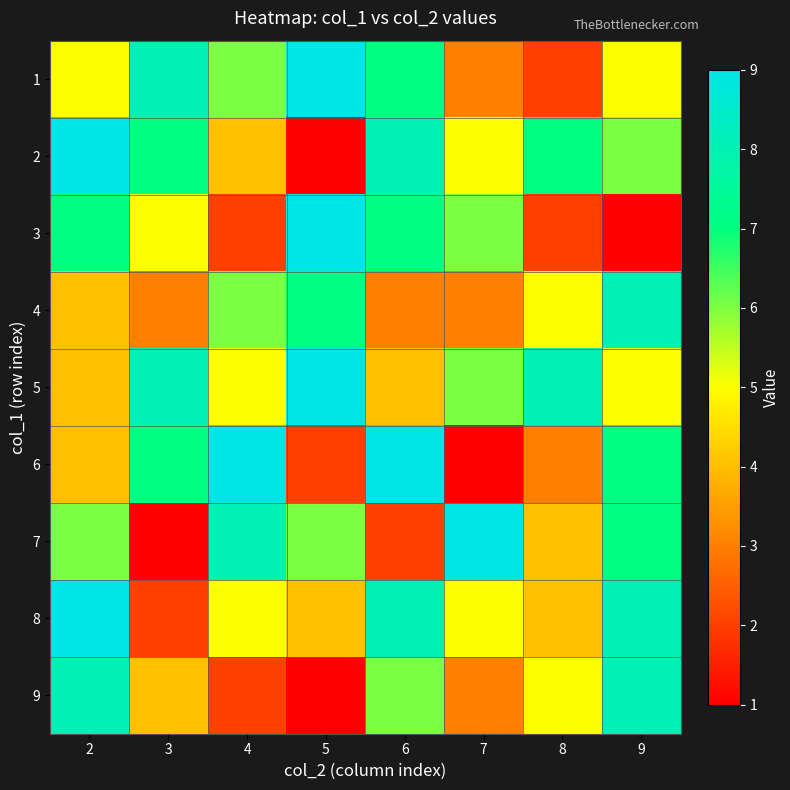

Rank the series by their maximum value, from lowest to highest.

4, 9, 1, 2, 3, 5, 6, 7, 8